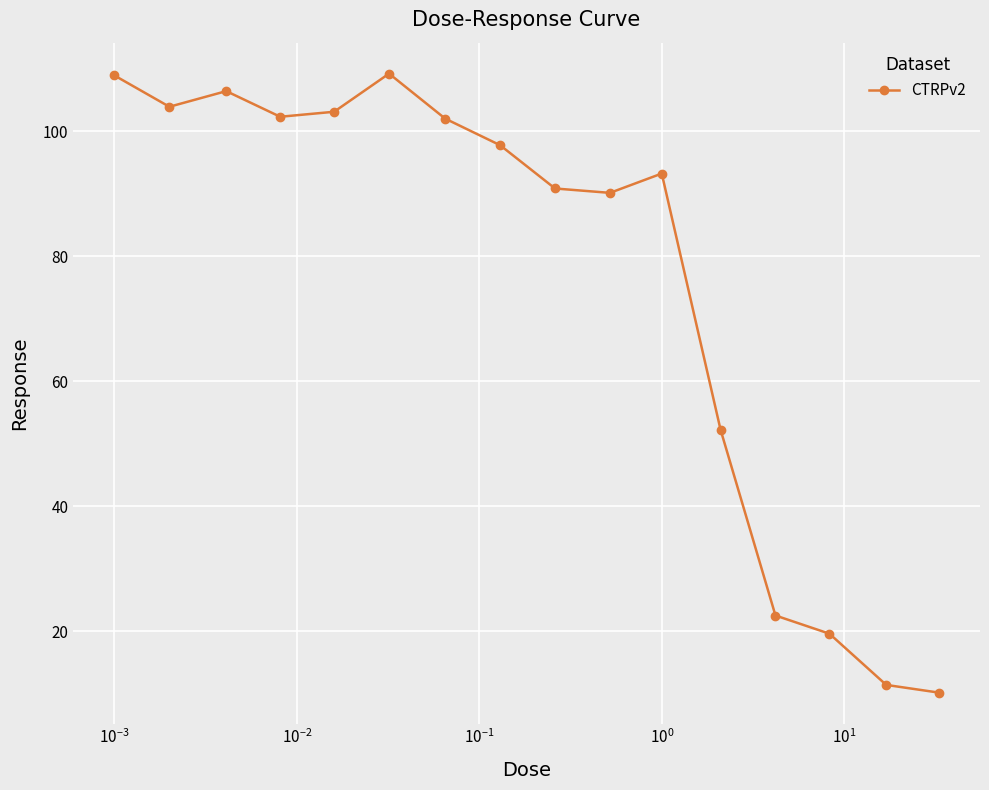

What is the value of the 11th point from the left?

93.2